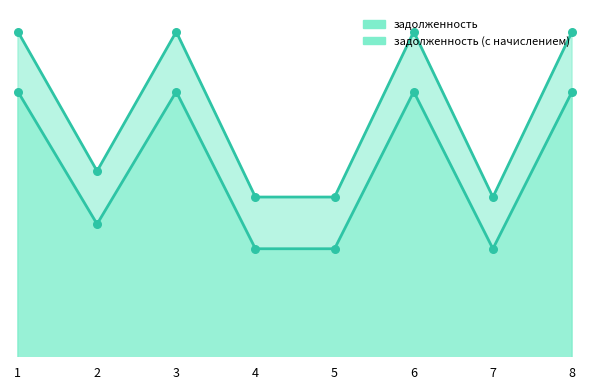

Is the value of задолженность at 3 greater than the value of задолженность (с начислением) at 5?

Yes